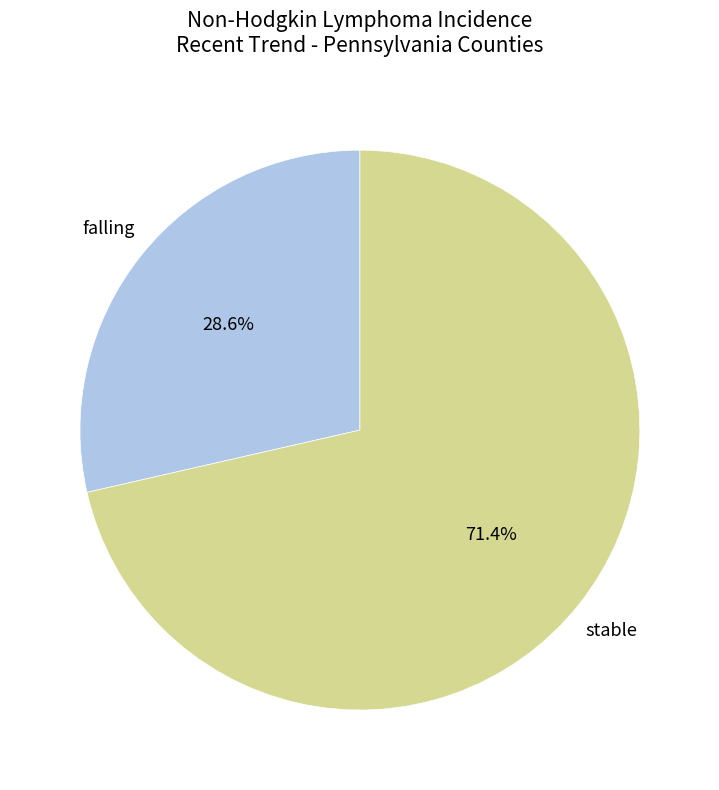

How many slices are in this pie chart?

2